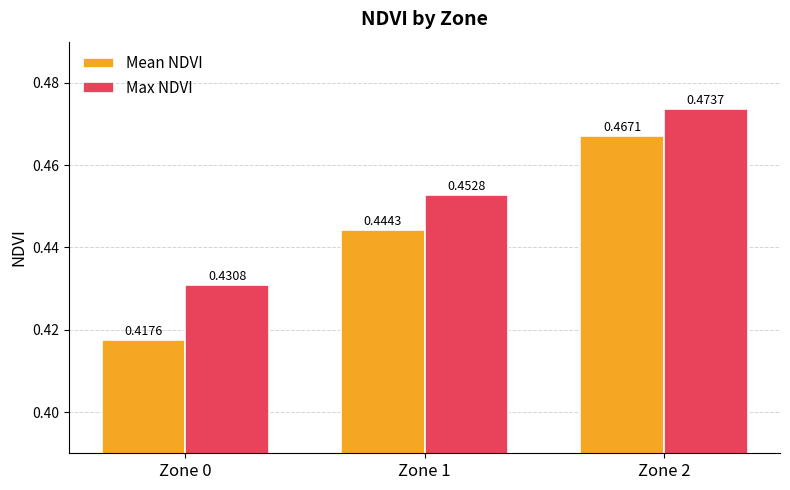

Which category has the highest value in the Max NDVI series?

Zone 2